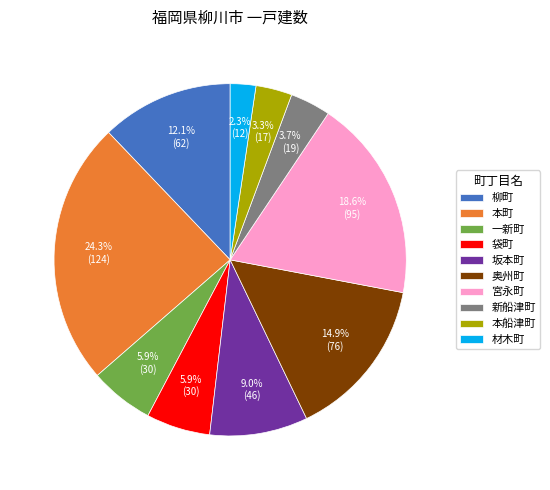

To the nearest percent, what portion does 一新町 represent?

6%